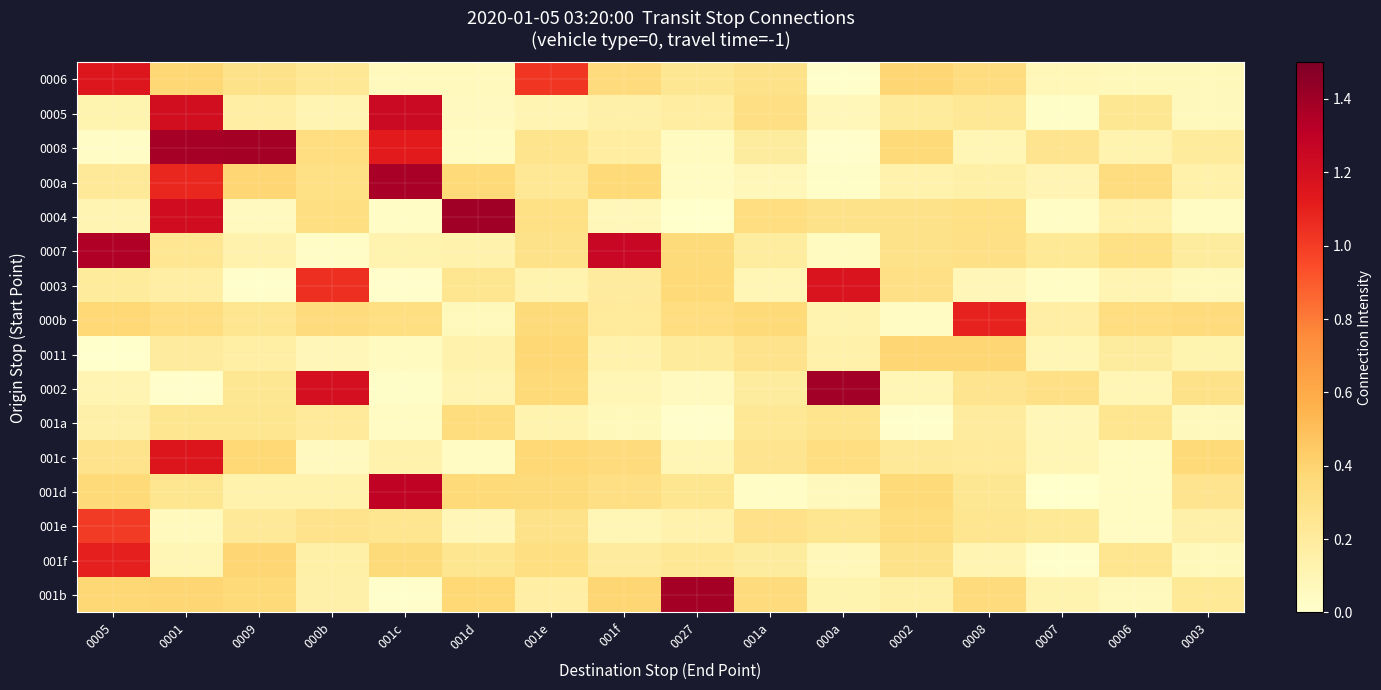

At which category is the sum across all series the highest?

0001